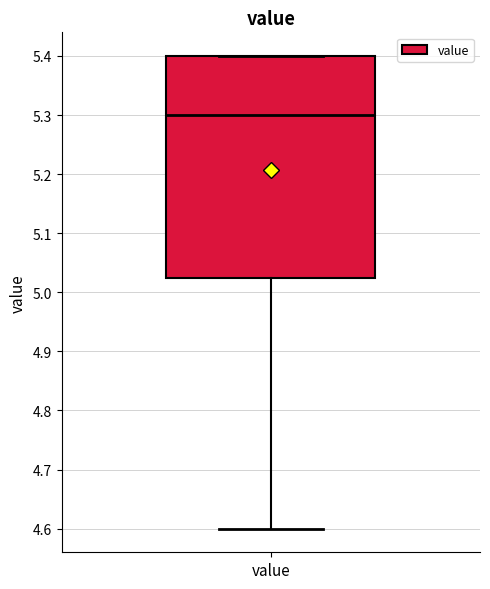

Where is the lower edge of the box for value on the y-axis? The values are not printed on the chart, so give them approximately, as read against the axis.

5.03